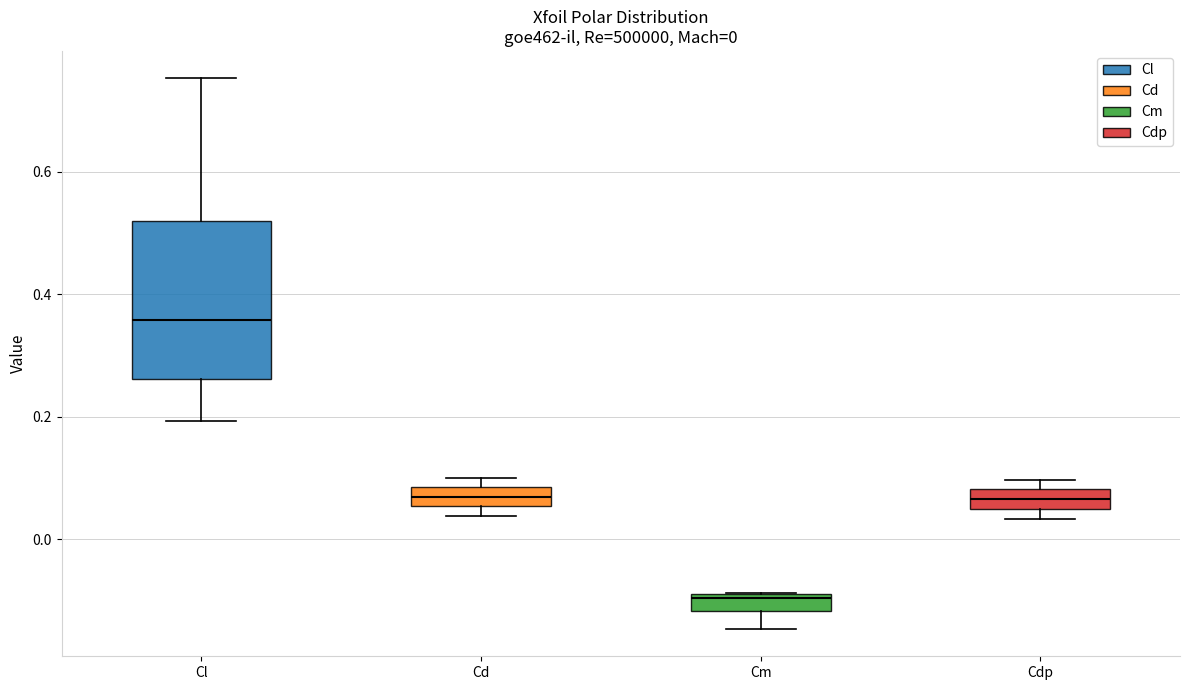

Which box's median line is the lowest?

Cm